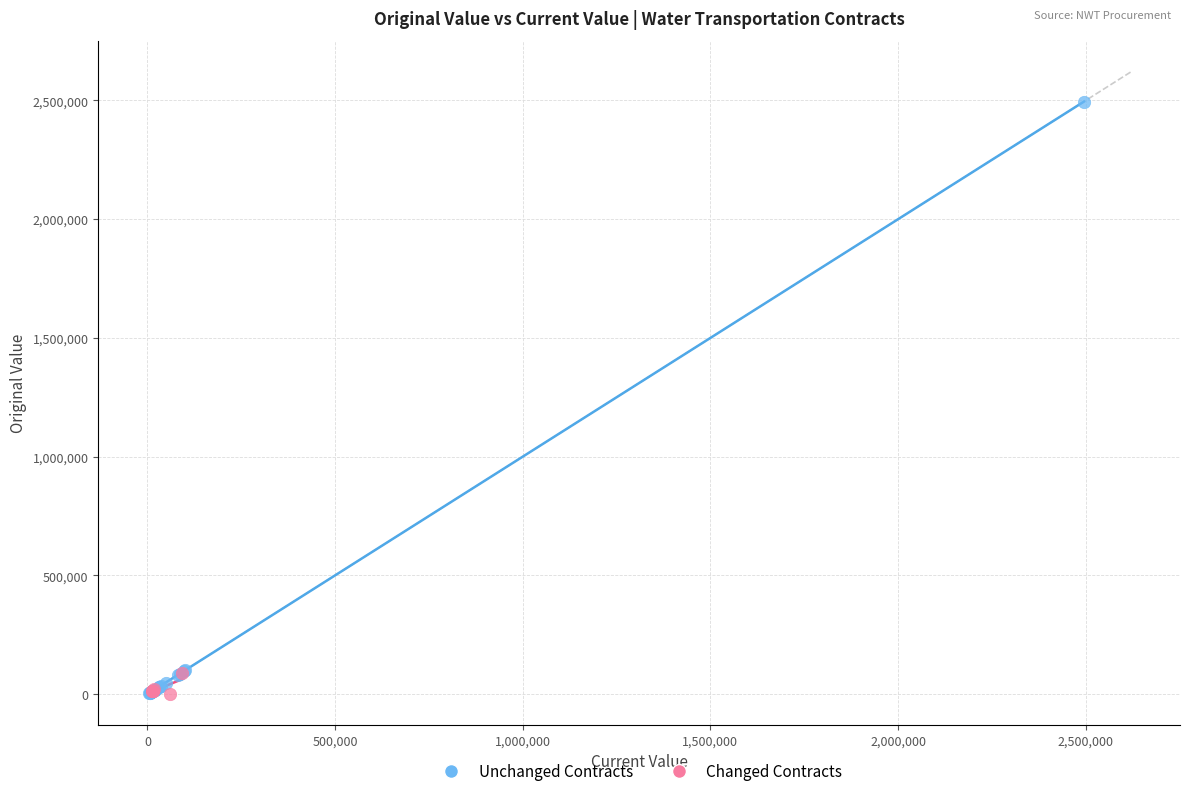

Which series has the widest spread of Y values?

Unchanged Contracts